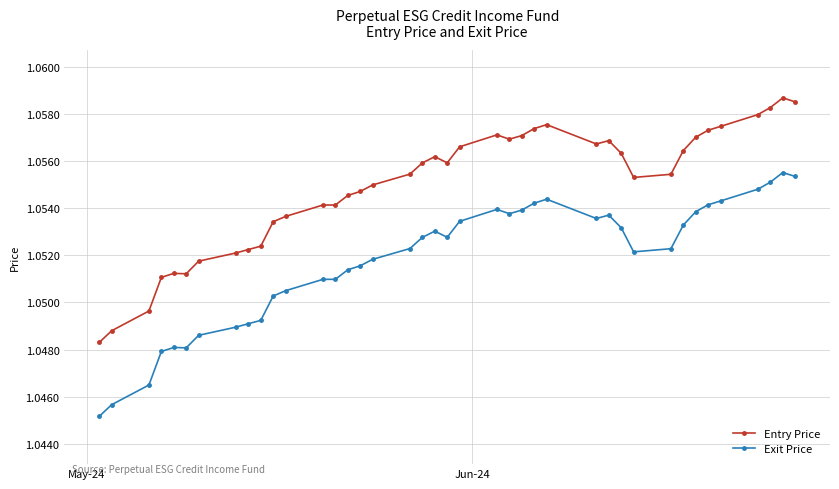

True or false: Exit Price has more than 2 points higher than both neighbors.

True